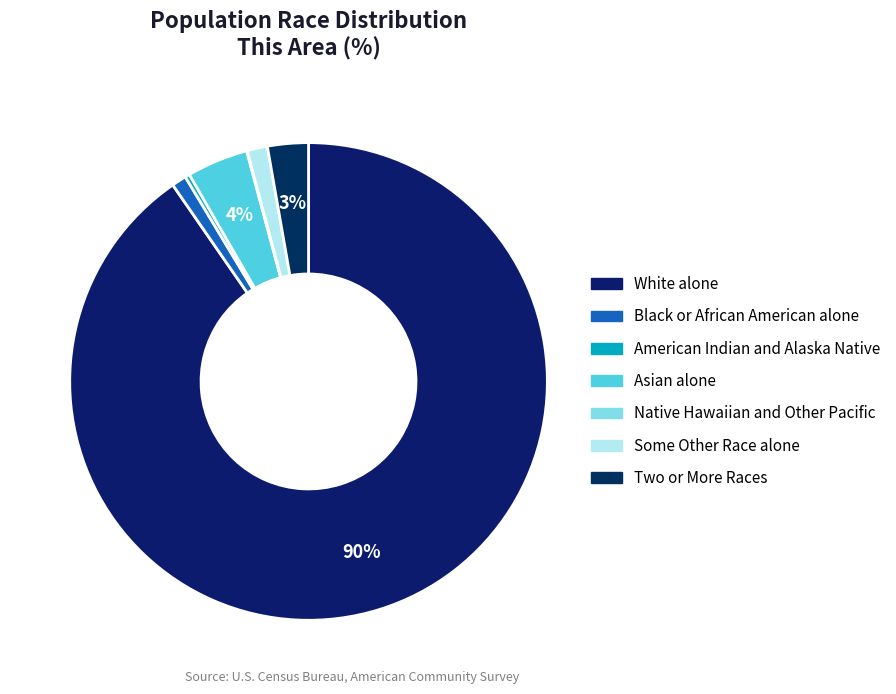

Does White alone represent more than half of the total?

Yes